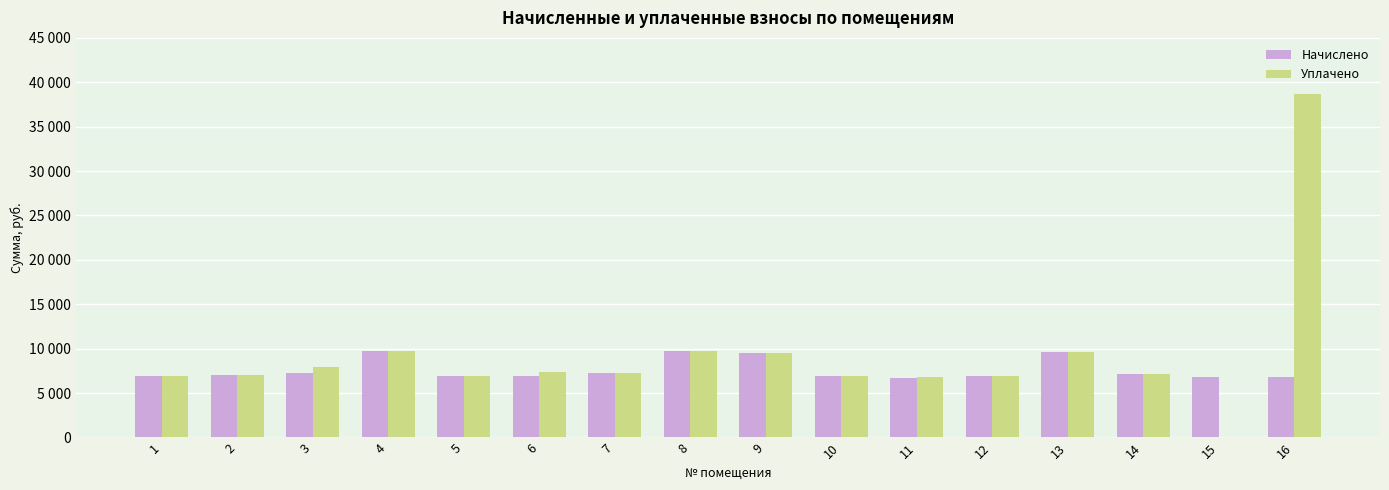

Is the value of Начислено at 7 greater than the value of Уплачено at 3?

No